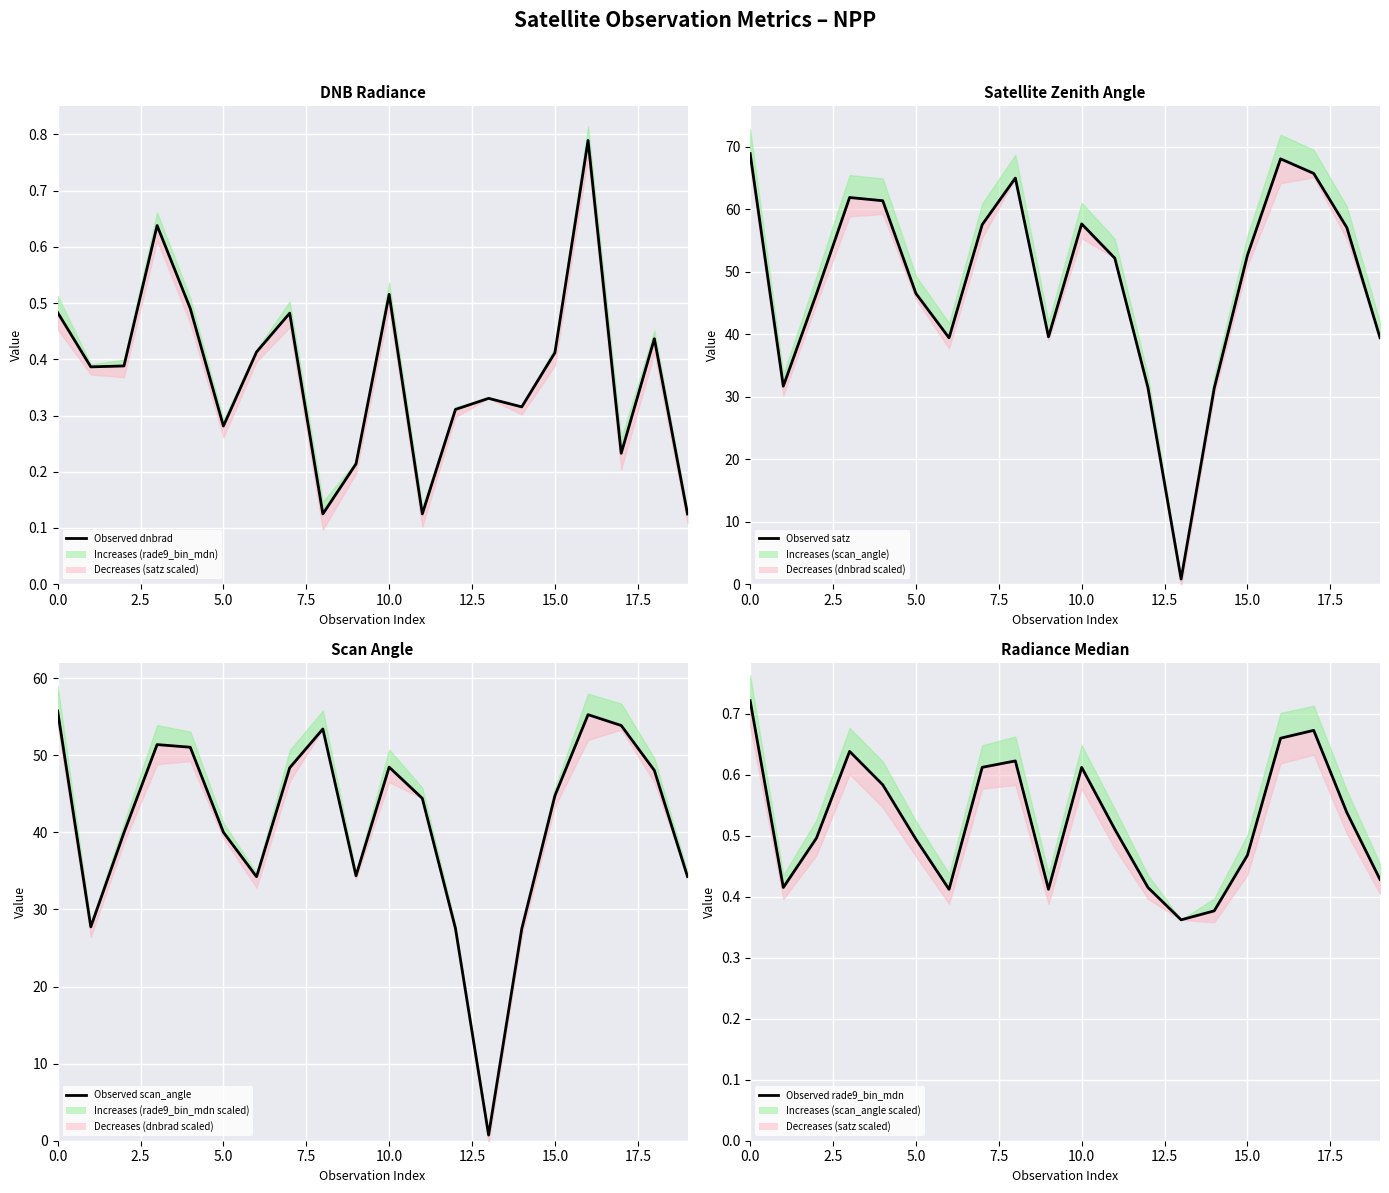

How many interior local valleys does the Observed dnbrad series have?

6